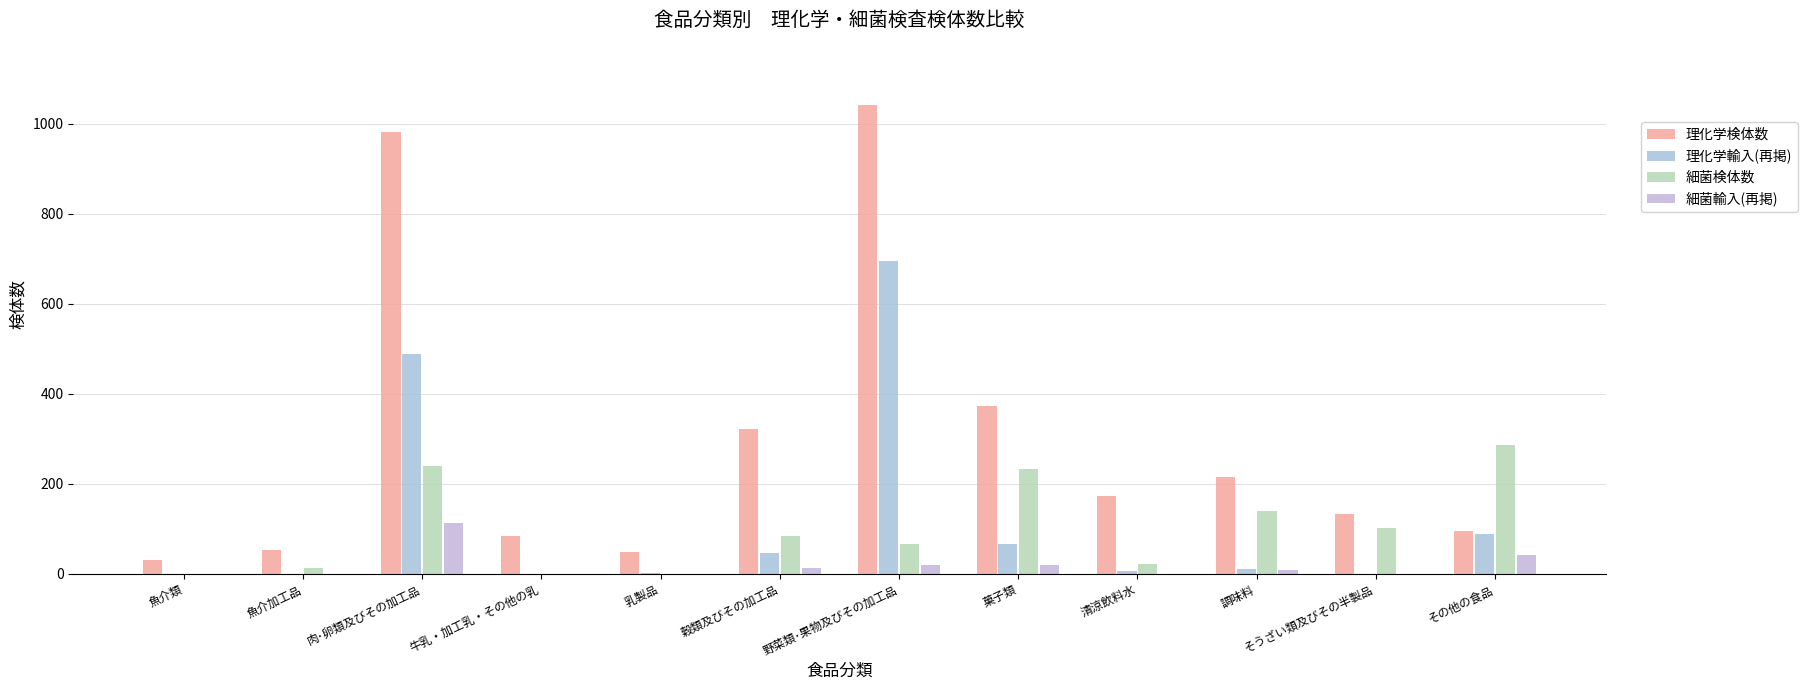

Reading left to right, list all the values displayed in this chart.

理化学検体数: 30	54	981	85	48	322	1042	372	173	215	132	95
理化学輸入(再掲): 0	0	488	0	3	46	694	66	6	11	0	88
細菌検体数: 0	13	239	0	0	83	67	234	21	139	102	286
細菌輸入(再掲): 0	0	112	0	0	13	20	20	0	8	0	41